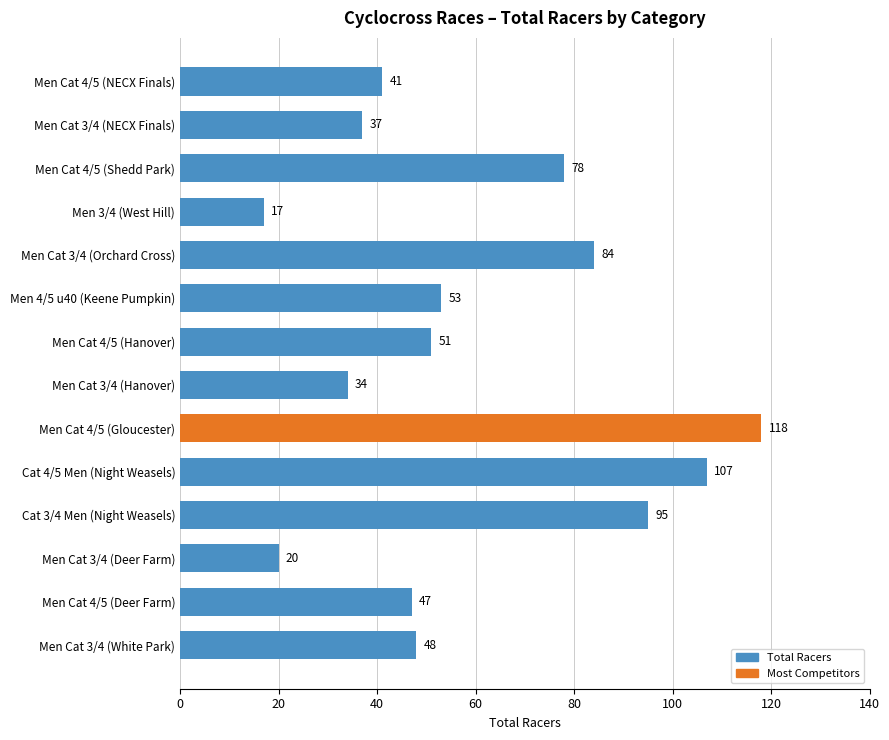

What position from the bottom is Men 3/4 (West Hill)?

11